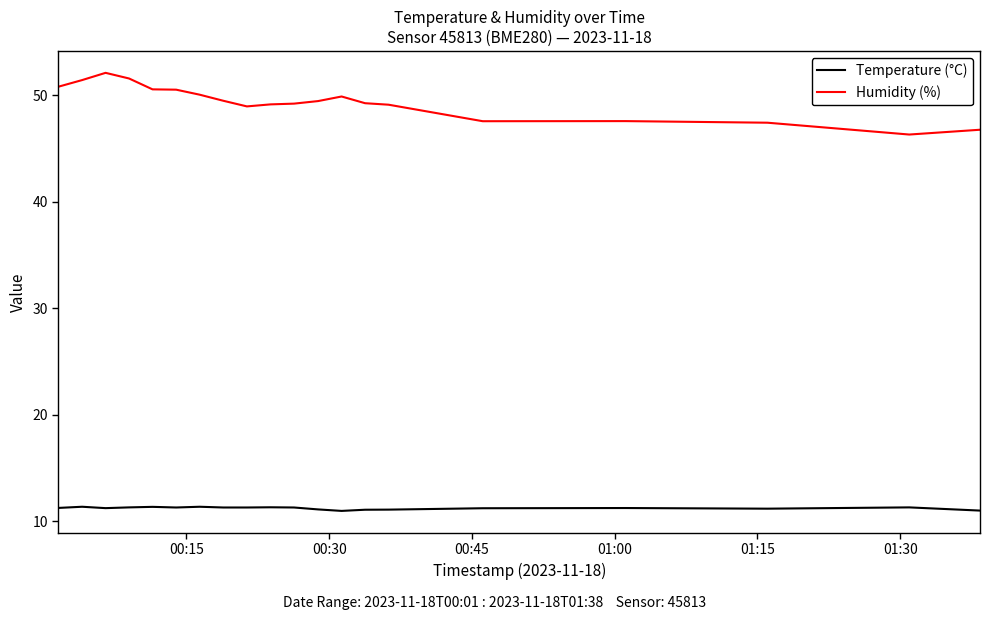

What is the minimum value shown in the chart?

11.0